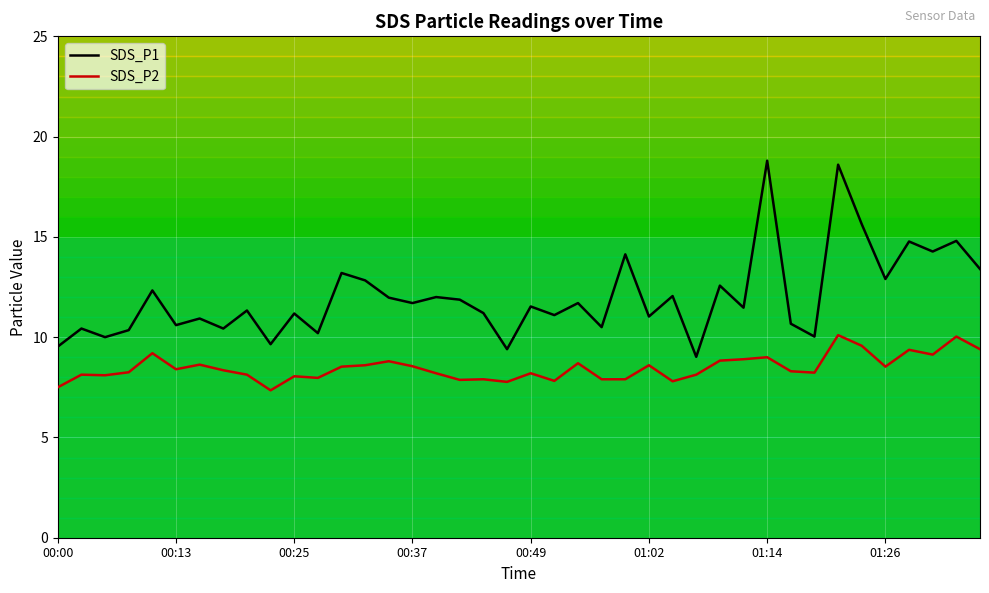

Which series has the largest total across all categories?

SDS_P1